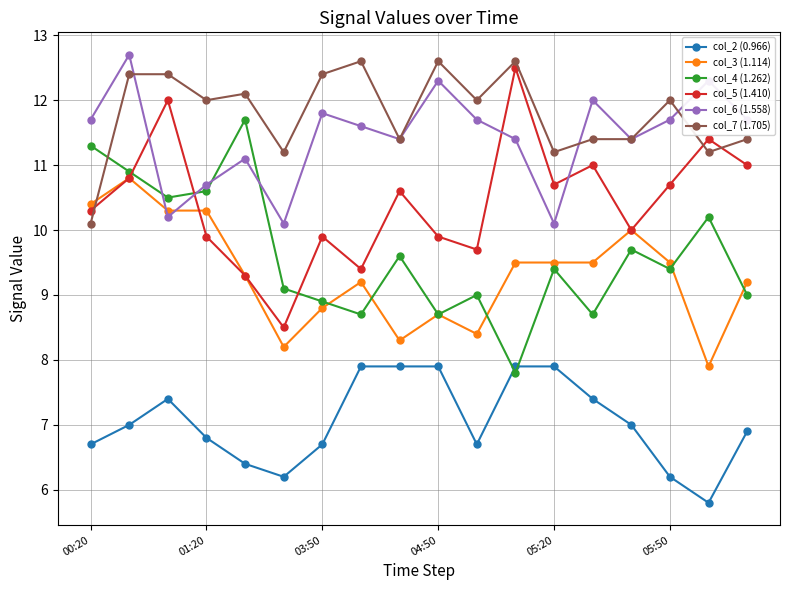

How many interior local peaks does the col_4 (1.262) series have?

6